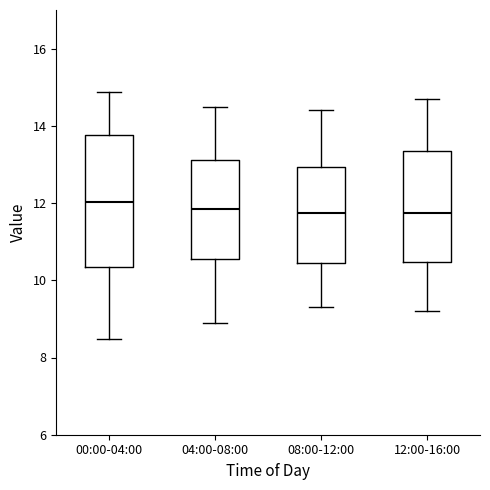

Where does the upper whisker of the box for 04:00-08:00 end on the y-axis? The values are not printed on the chart, so give them approximately, as read against the axis.

14.6